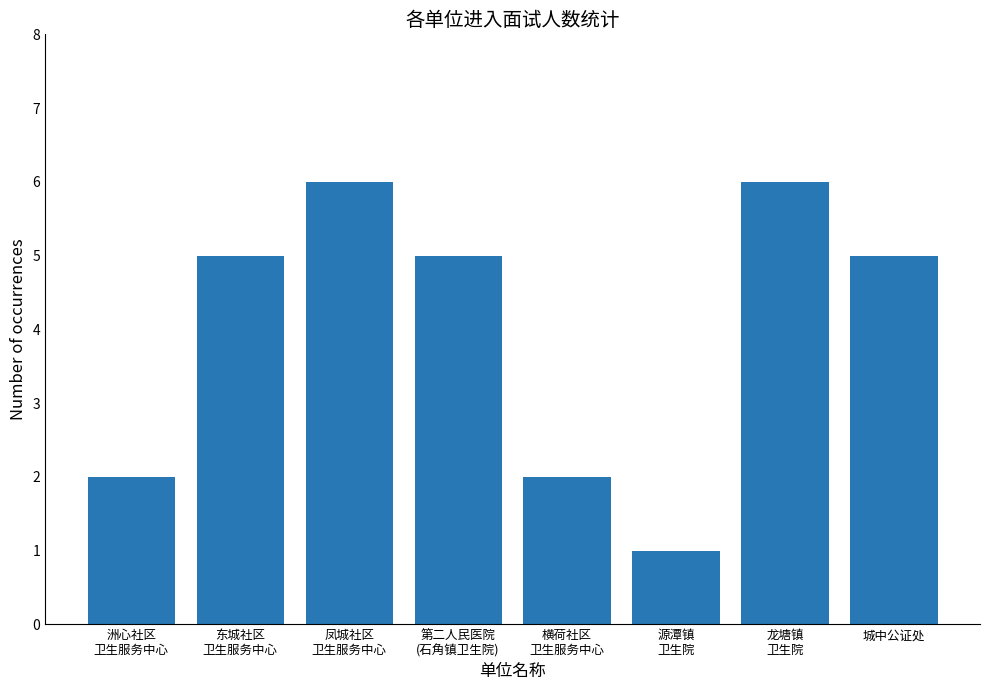

Is it true that the value at 东城社区
卫生服务中心 is 5?

True